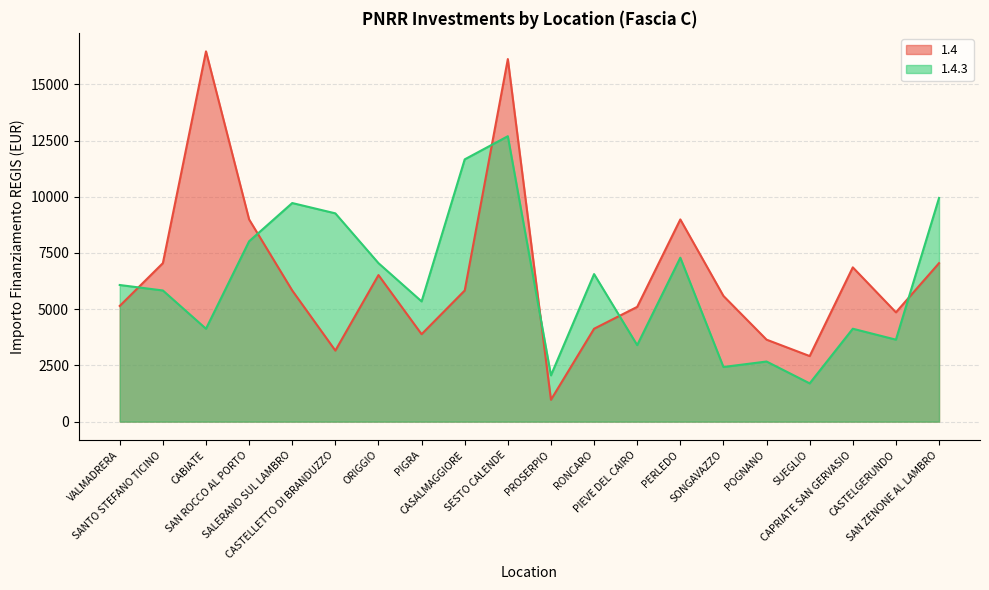

Which series has the largest range (max minus min)?

1.4